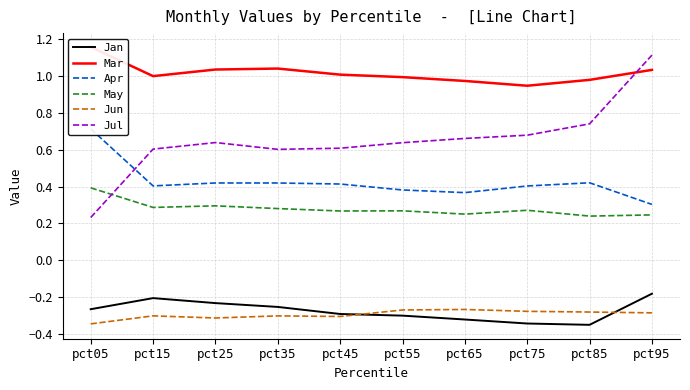

How many interior local valleys does the May series have?

4